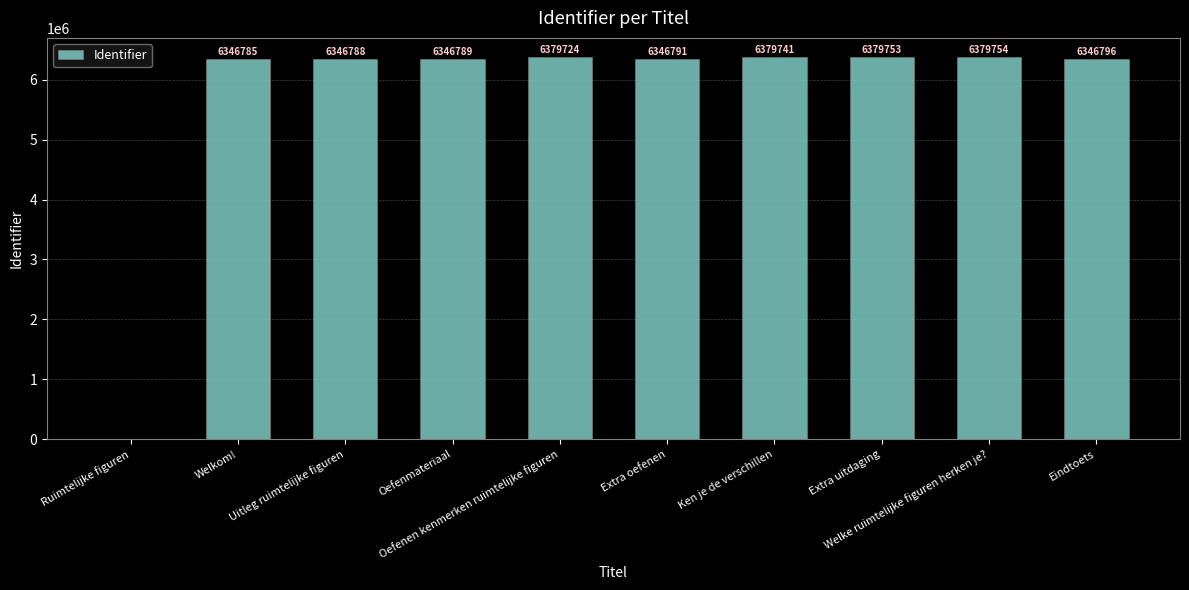

What value does the data have at Uitleg ruimtelijke figuren, to the nearest 50?

6346800